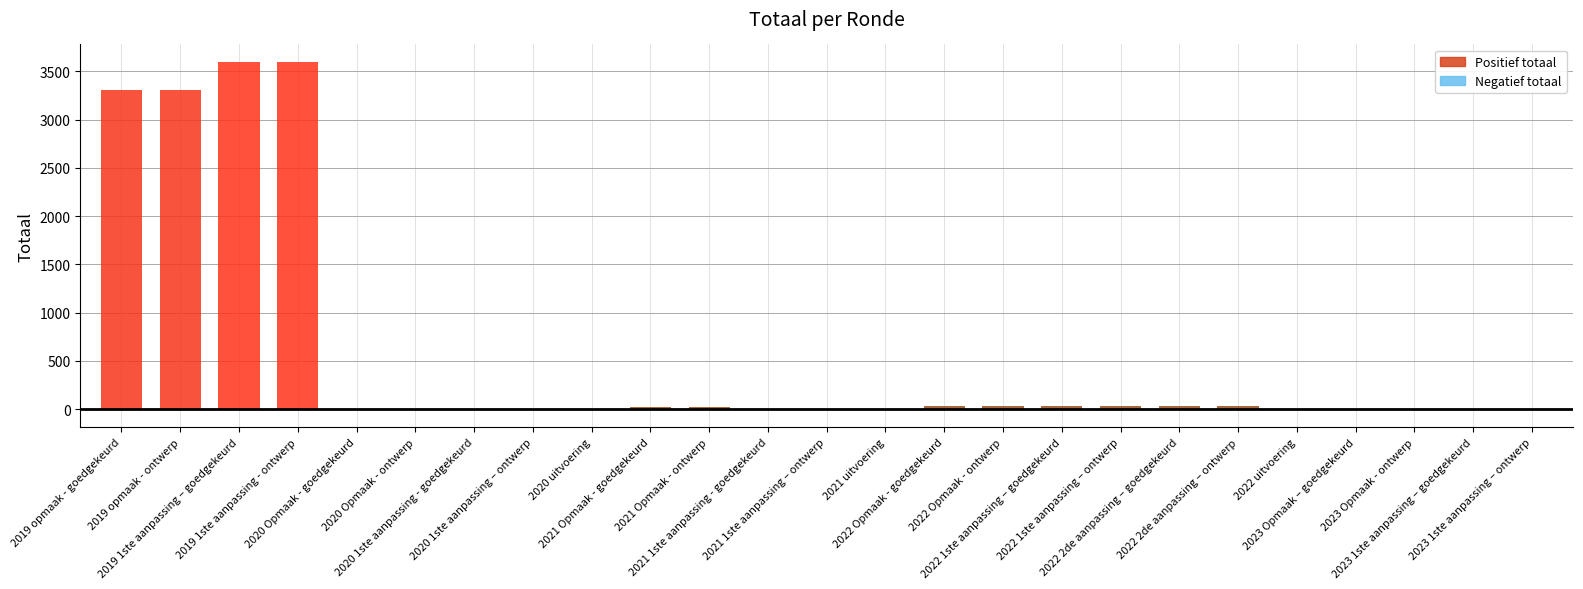

The chart shows a value of 1953 at 2020 Opmaak - goedgekeurd. True or false?

False